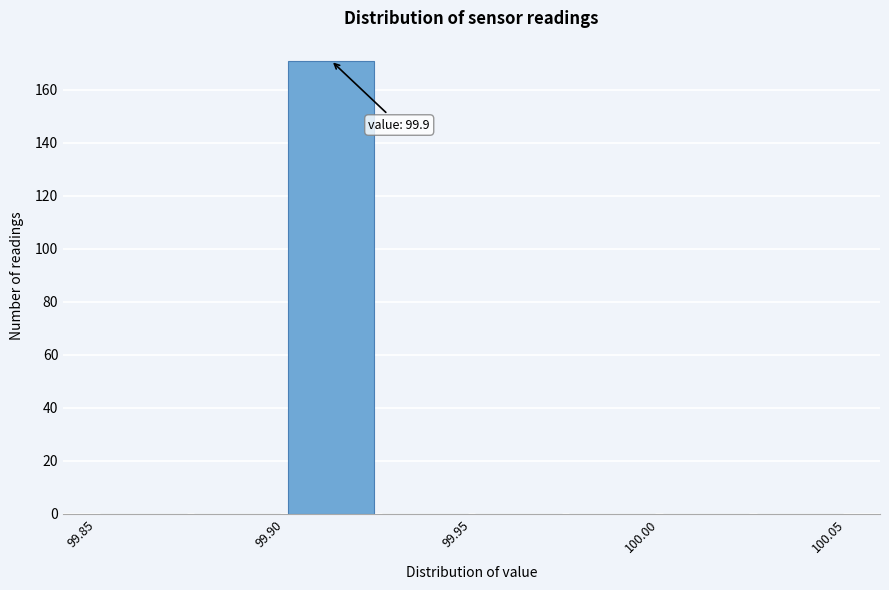

Which range on the x-axis has the tallest bar?

99.900 to 99.925